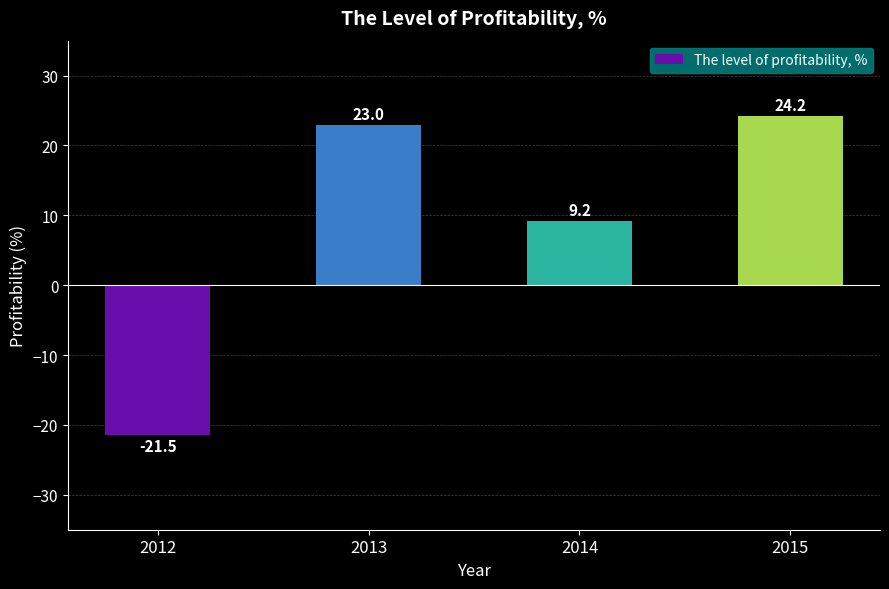

Where is the data nearest to the value 1?

2014